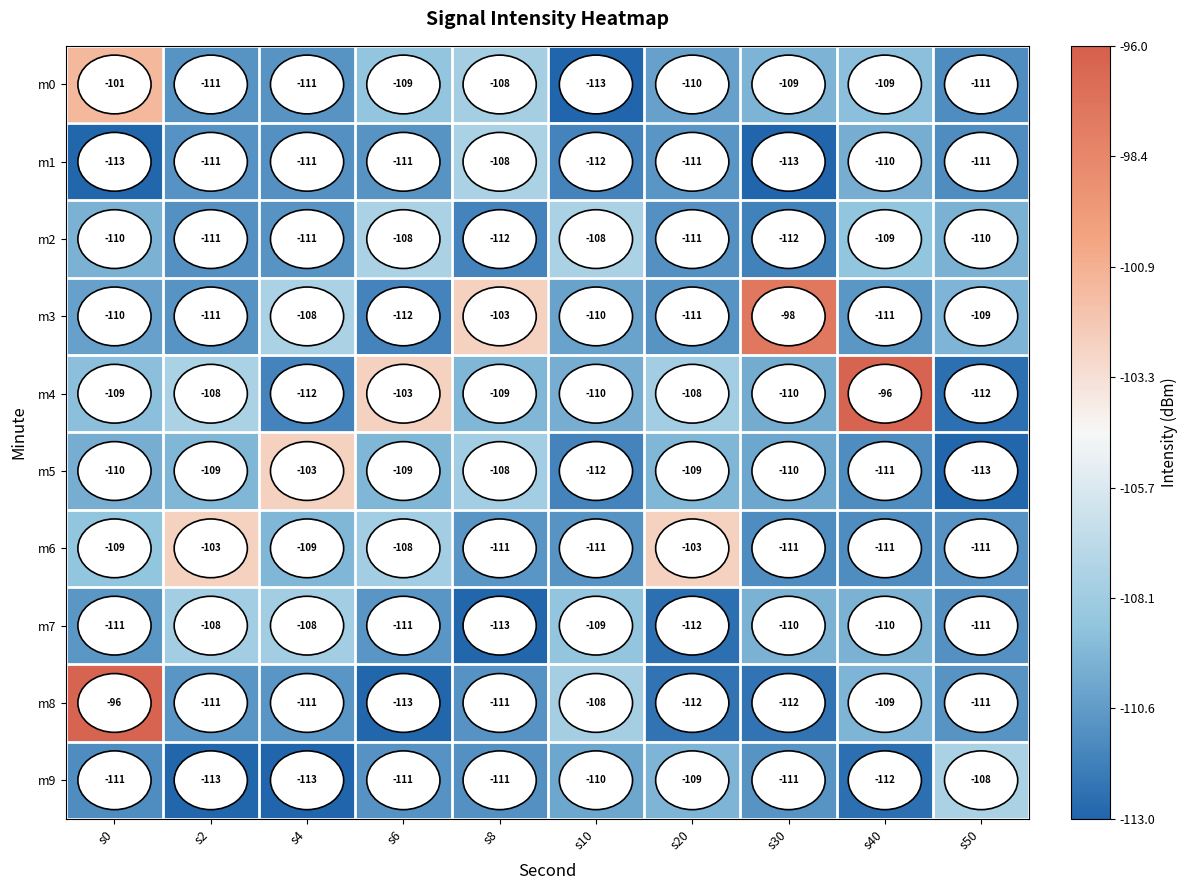

The value of m6 at s6 is -108. True or false?

True